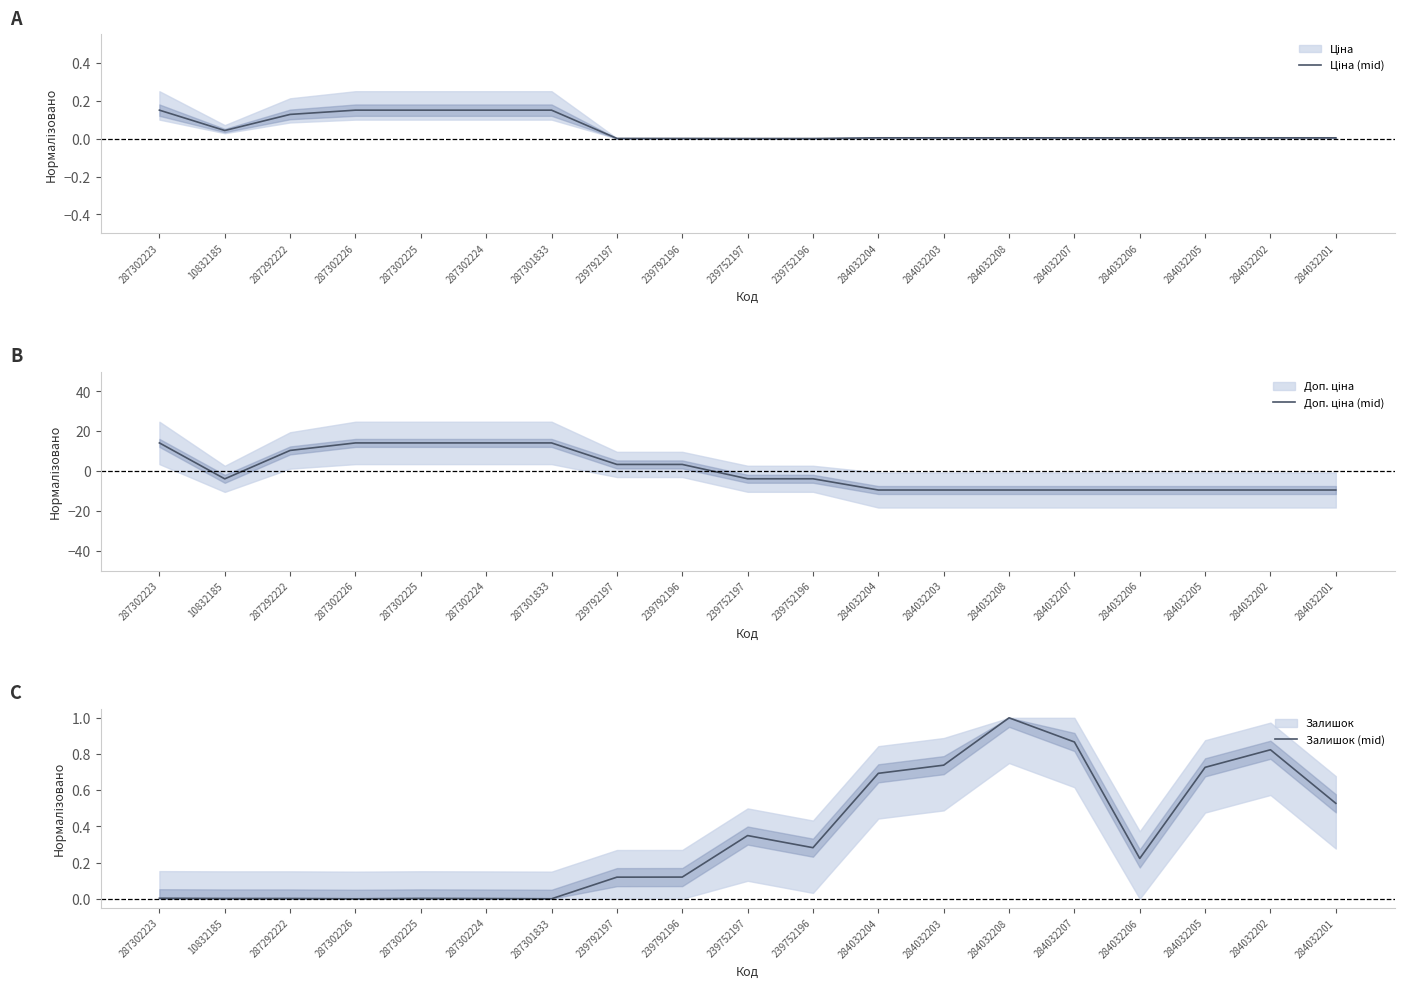

Does the chart have visible grid lines?

No